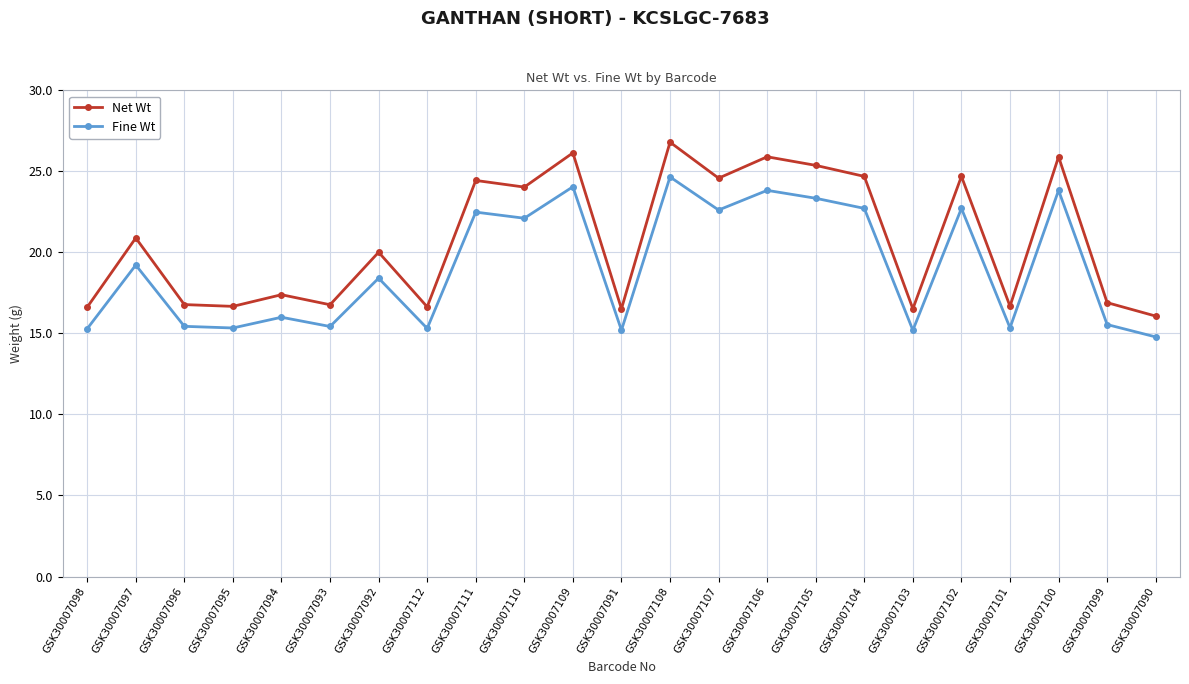

Between GSK30007093 and GSK30007111, which series saw the biggest shift?

Net Wt